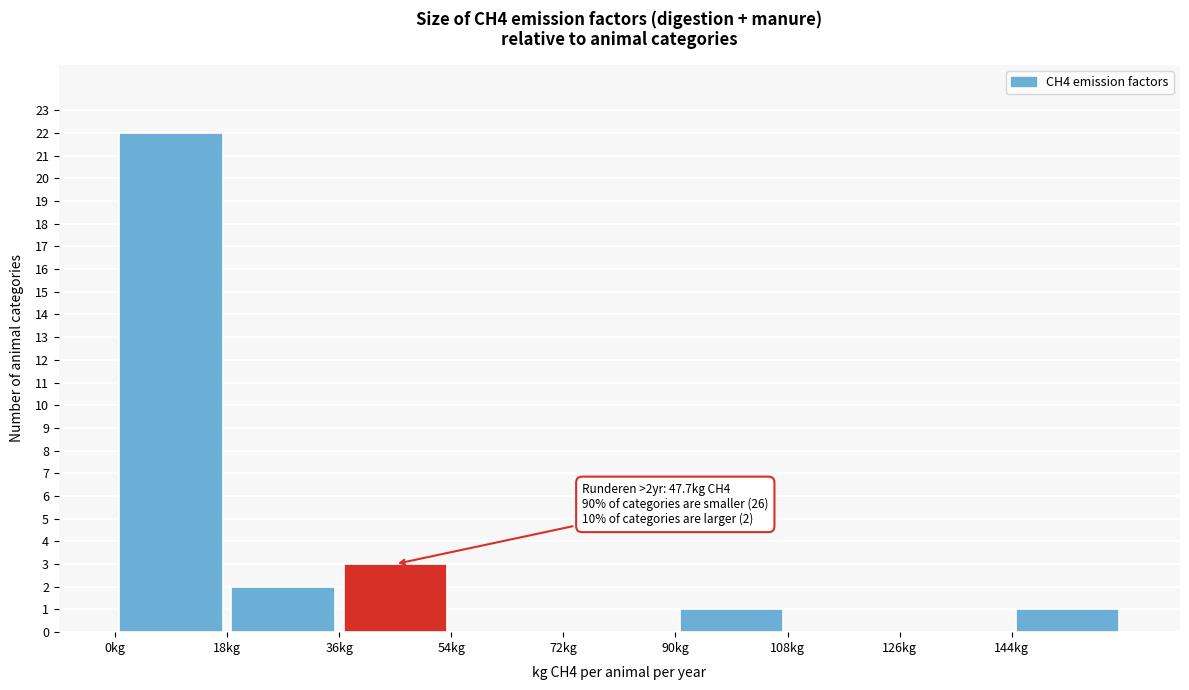

Which range on the x-axis has the tallest bar?

0 to 18